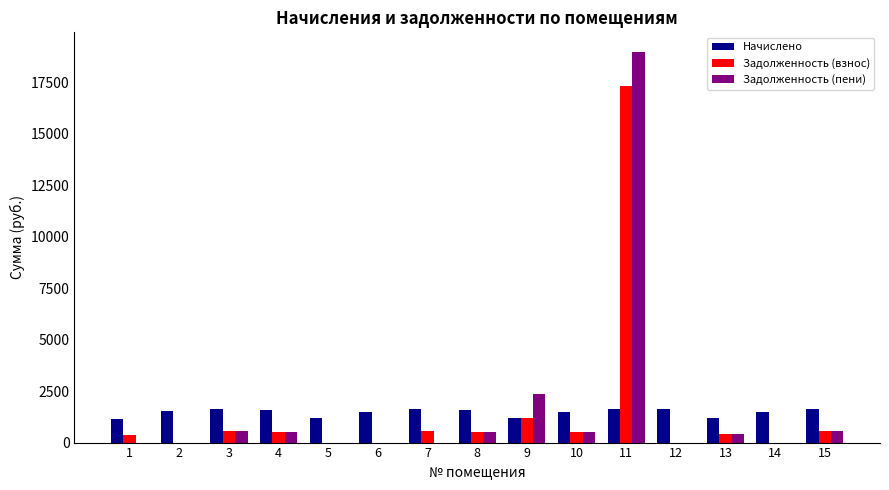

How many groups of bars are there?

15